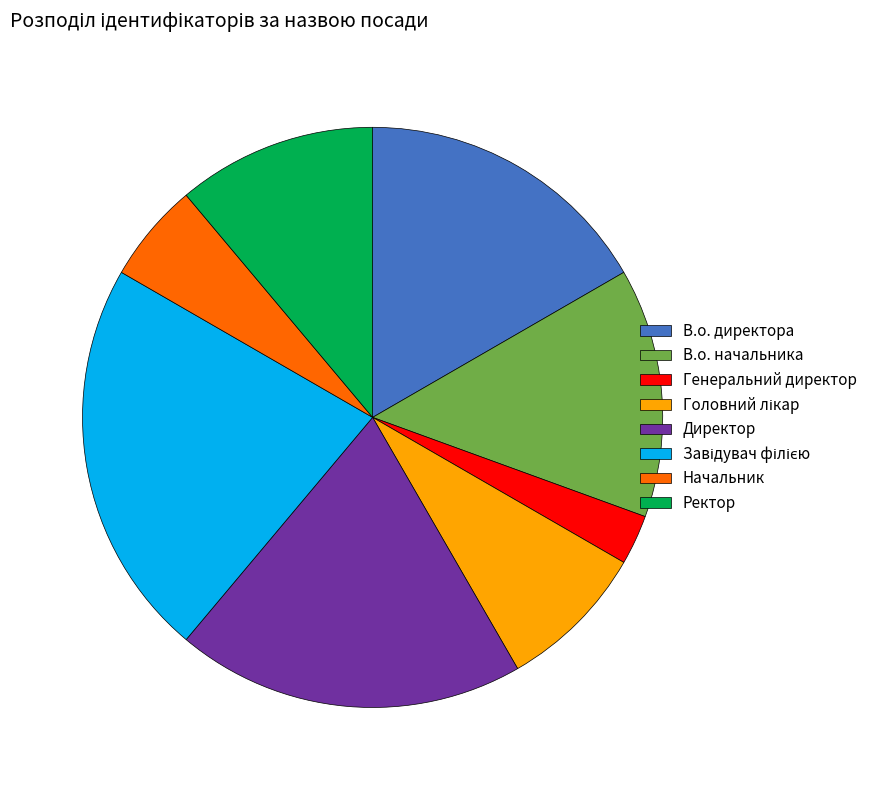

Is there a majority slice in this chart?

No